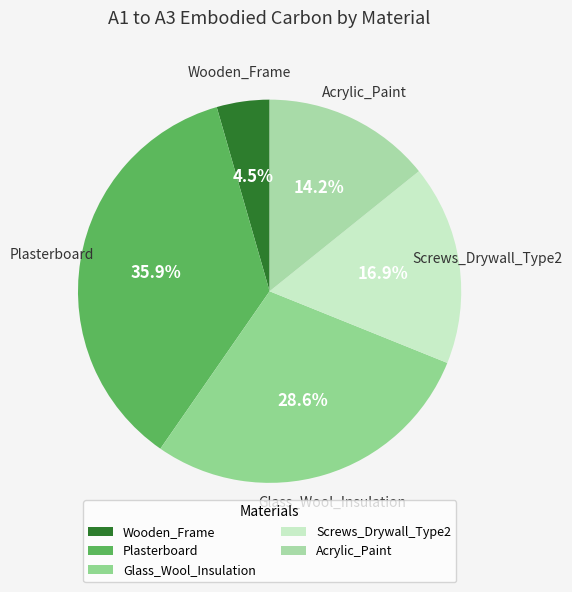

To the nearest percent, what portion does Glass_Wool_Insulation represent?

29%